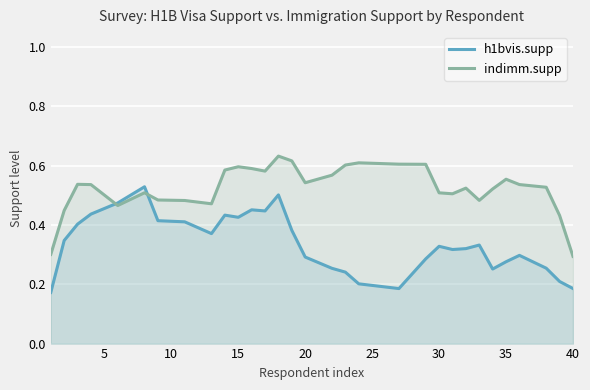

Rank the series at 30 from lowest to highest value.

h1bvis.supp, indimm.supp